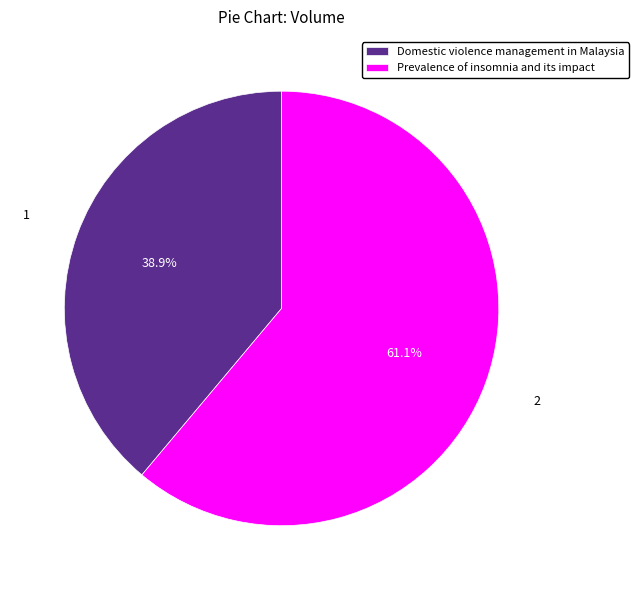

Count the number of slices in the pie.

2